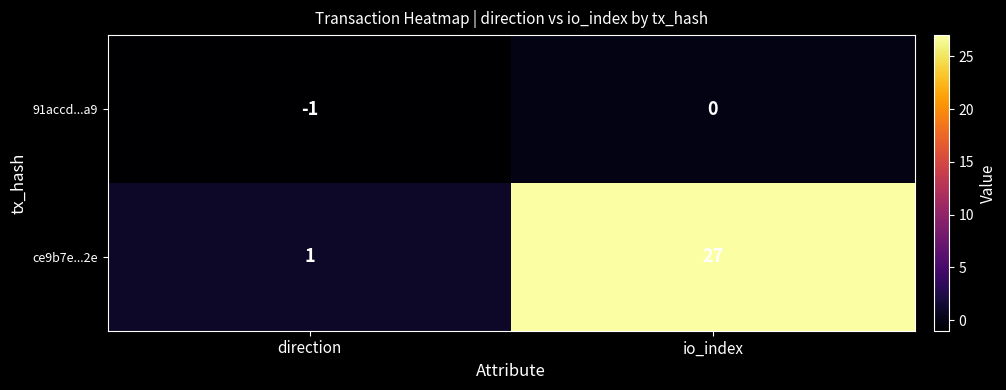

Reading right to left, what are all the values shown in this chart?

91accd...a9: io_index=0	direction=-1
ce9b7e...2e: io_index=27	direction=1